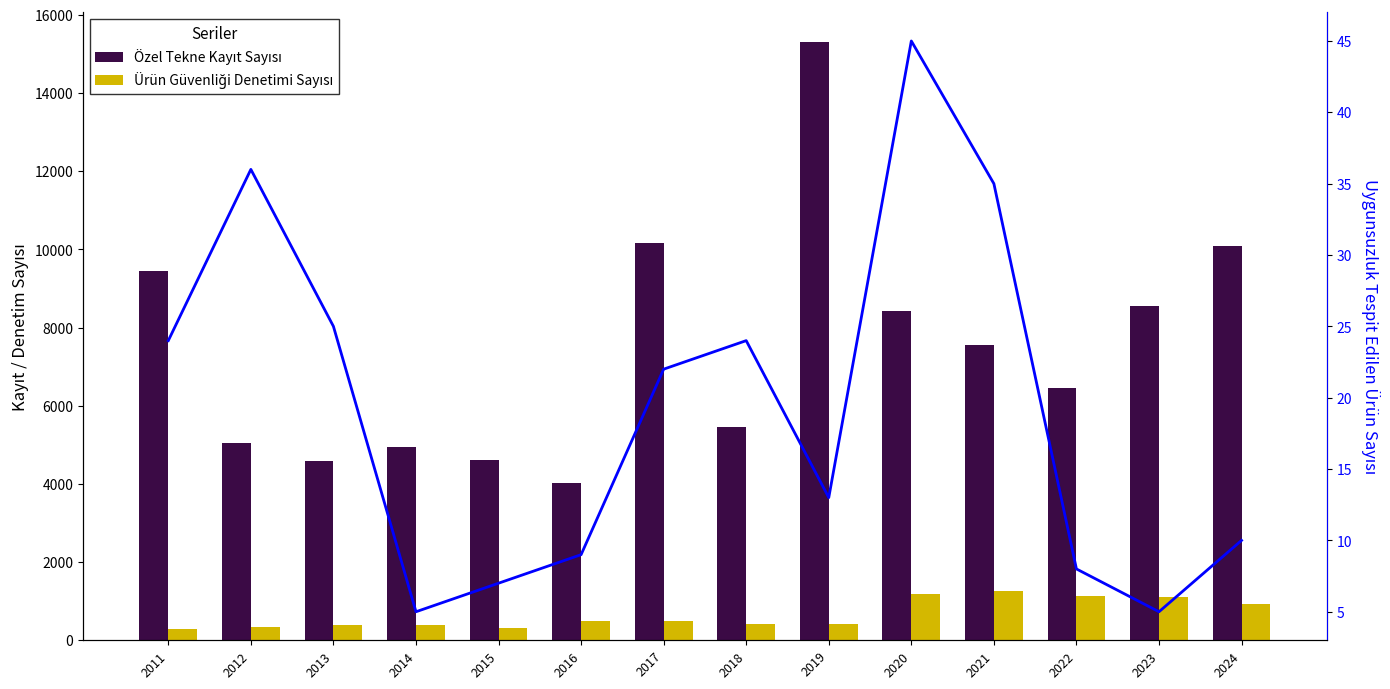

Which category has the highest value in the Ürün Güvenliği Denetimi Sayısı series?

2021